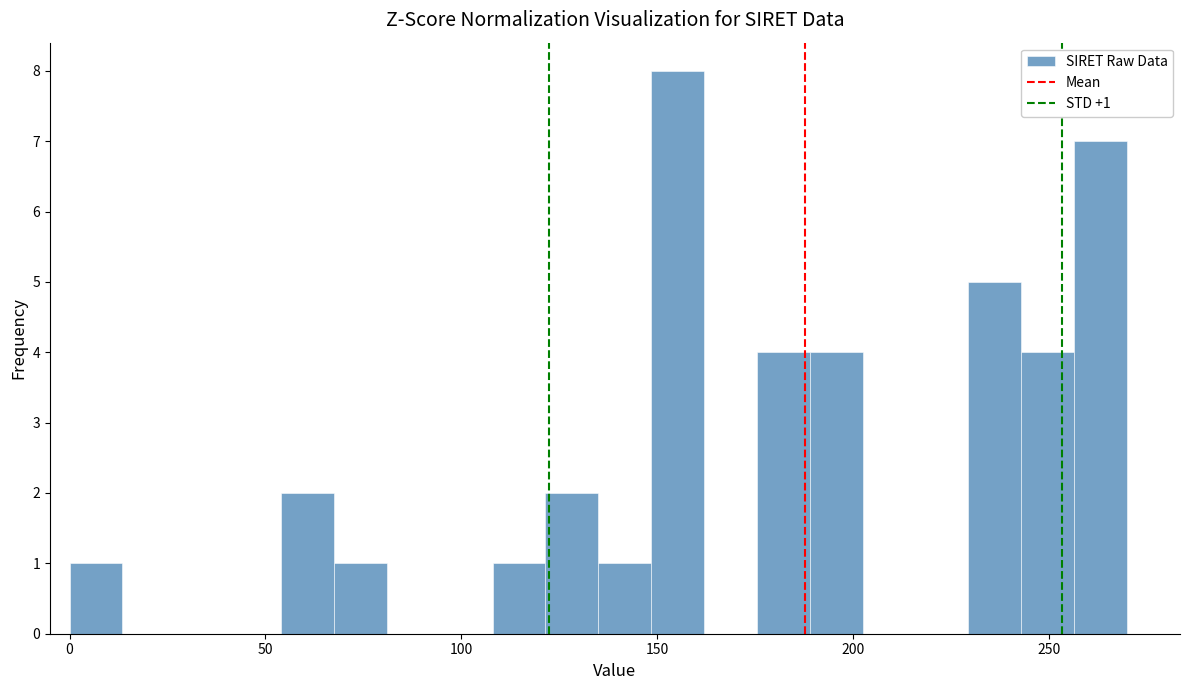

Around what value on the x-axis is the tallest bar? Give the approximate position of its centre, as read against the axis.

155